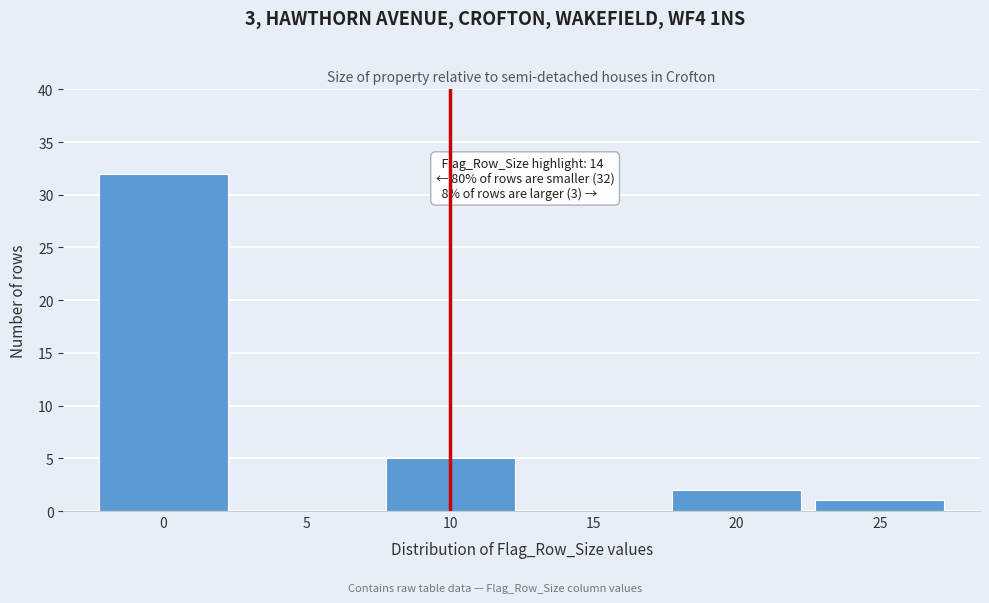

Reading left to right, extract all data points from this chart.

0=32	5=0	10=5	15=0	20=2	25=1